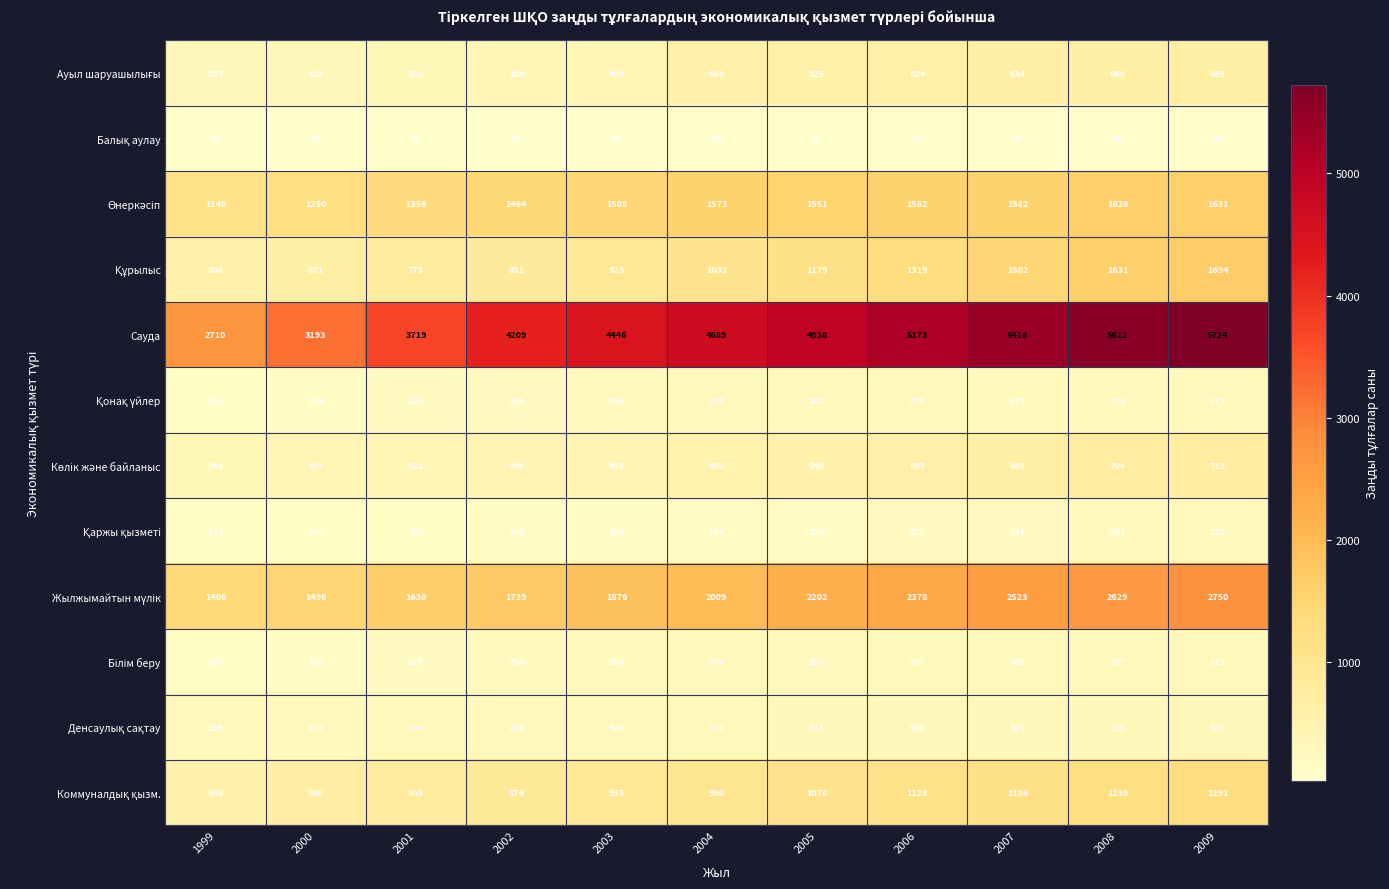

Which series has the widest spread of values?

Сауда